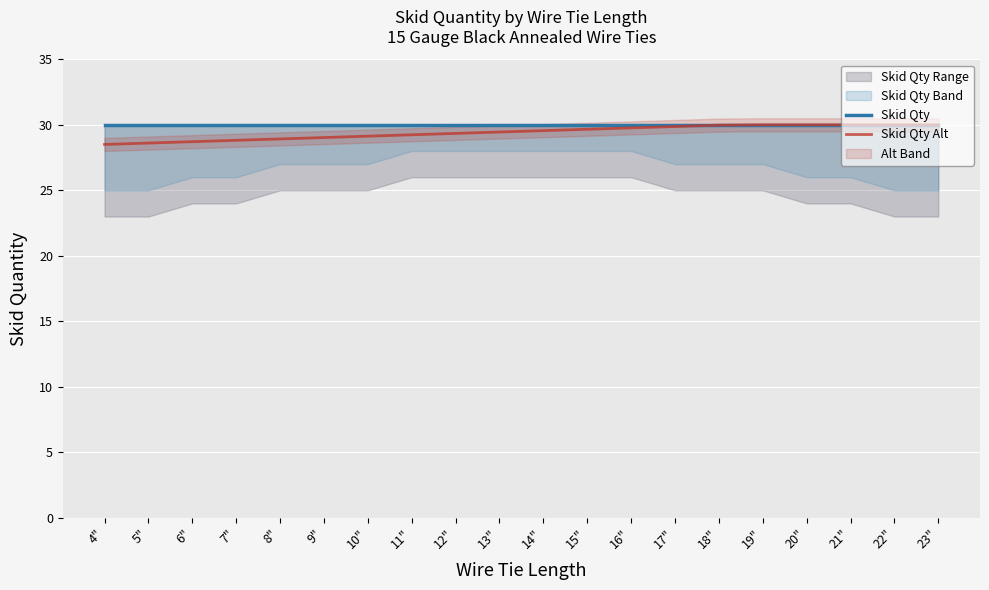

List the series in order of their overall mean, lowest first.

Skid Qty Alt, Skid Qty